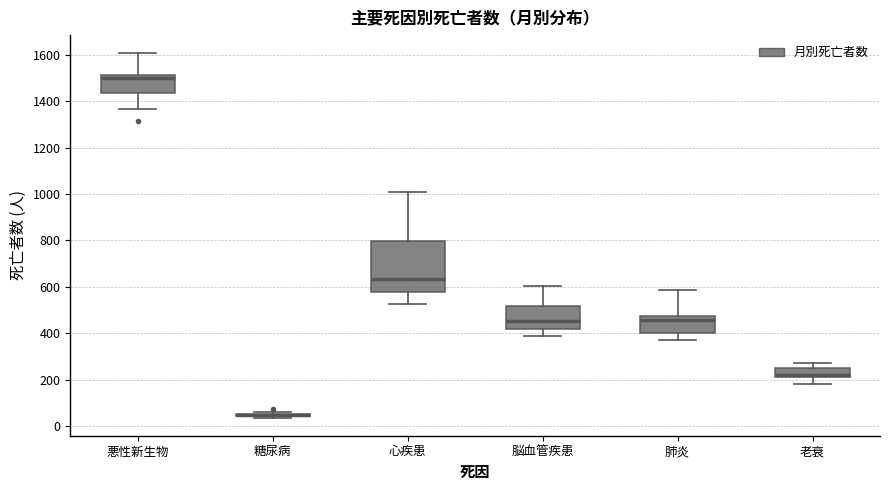

Reading left to right, read every box against the y-axis: the position of its median line, the range the box covers, and the ends of its whiskers. The values are not printed on the chart, so give them approximately, as read against the axis.

悪性新生物: median 1500, box 1440 to 1520, whiskers 1360 to 1600
糖尿病: box collapsed to a line at 40, whiskers 40 to 60
心疾患: median 640, box 580 to 800, whiskers 520 to 1000
脳血管疾患: median 460, box 420 to 520, whiskers 380 to 600
肺炎: median 460, box 400 to 480, whiskers 360 to 580
老衰: median 220 (just above the box's lower edge), box 220 to 260, whiskers 180 to 280